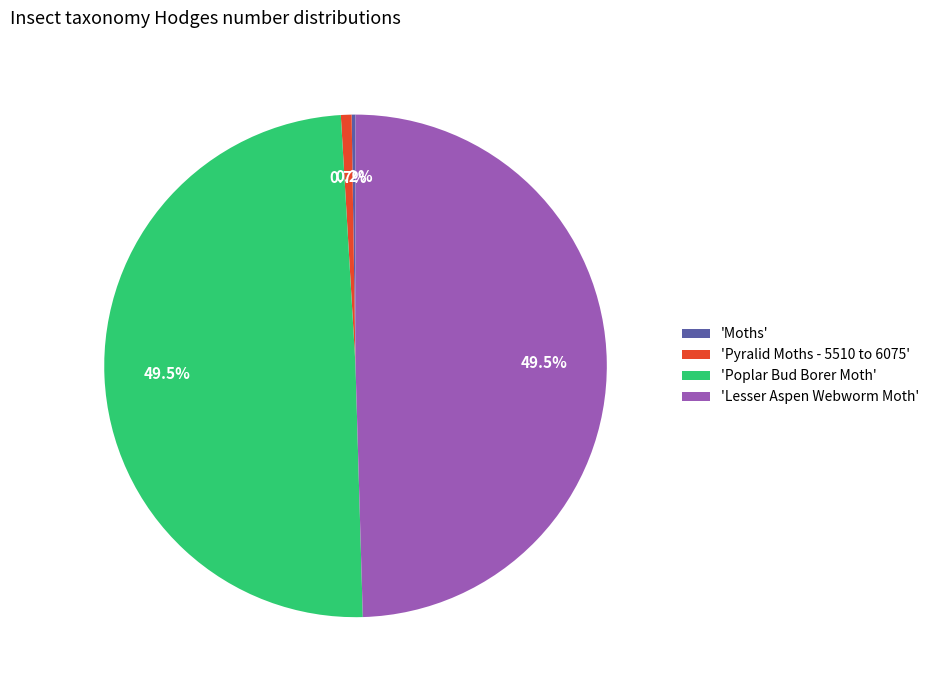

Between 'Pyralid Moths - 5510 to 6075' and 'Poplar Bud Borer Moth', which is larger?

'Poplar Bud Borer Moth'